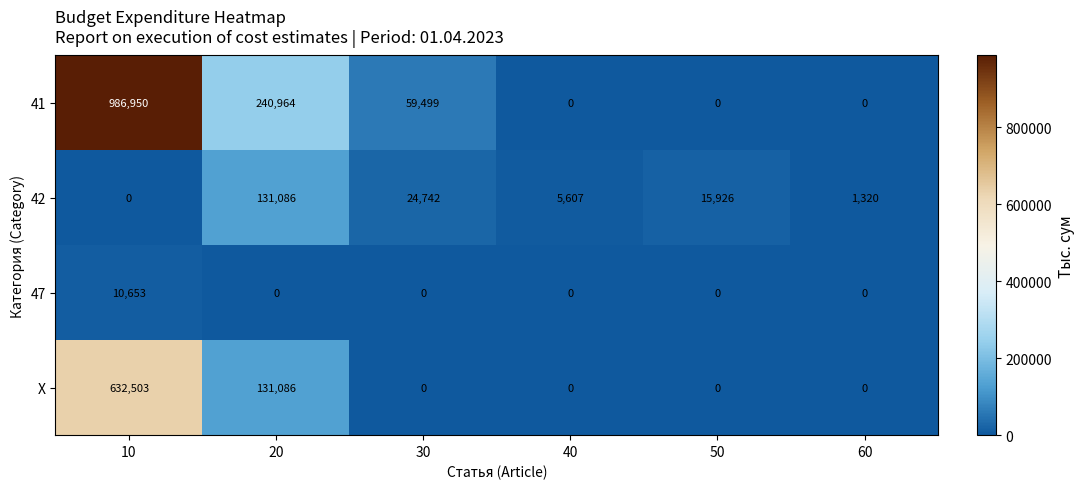

Count the number of categories in the chart.

6